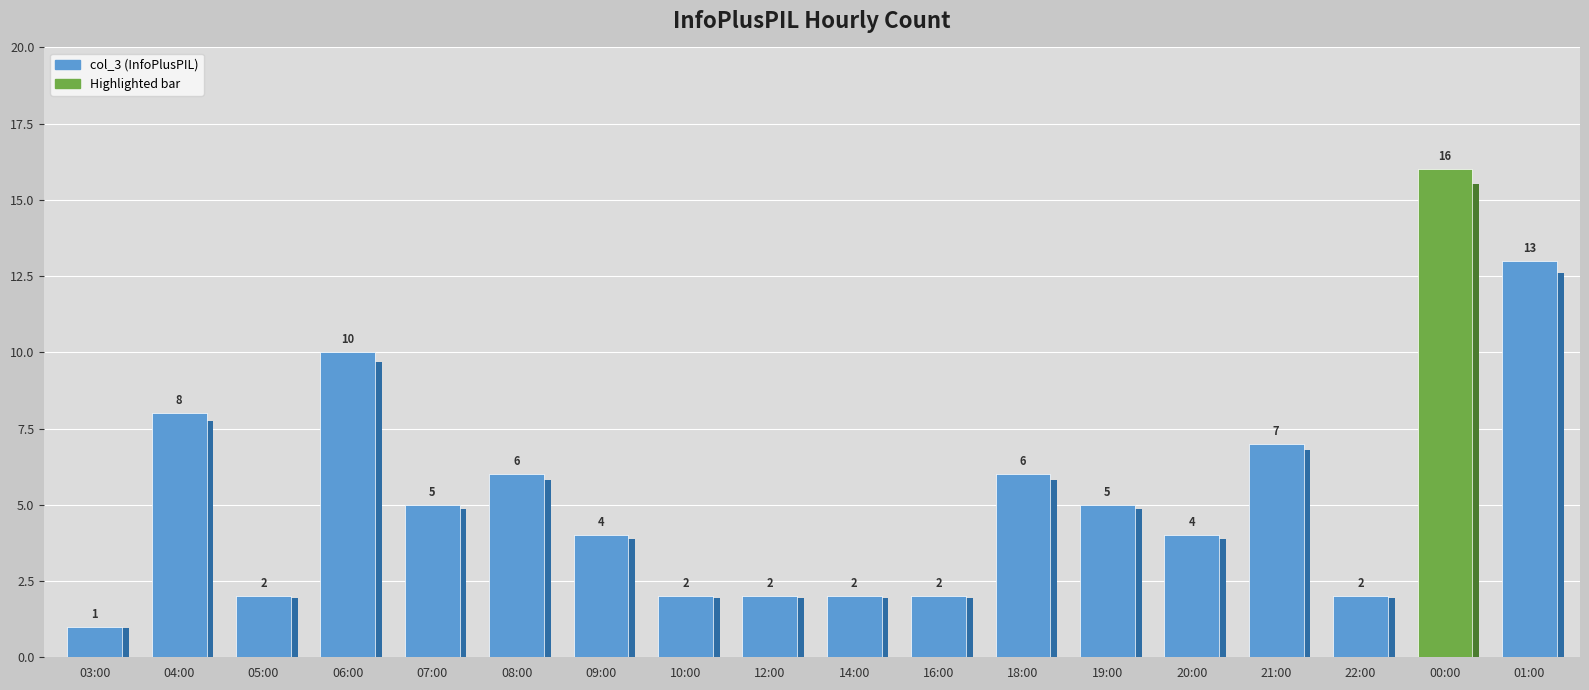

What is the value of the 6th bar from the left?

6